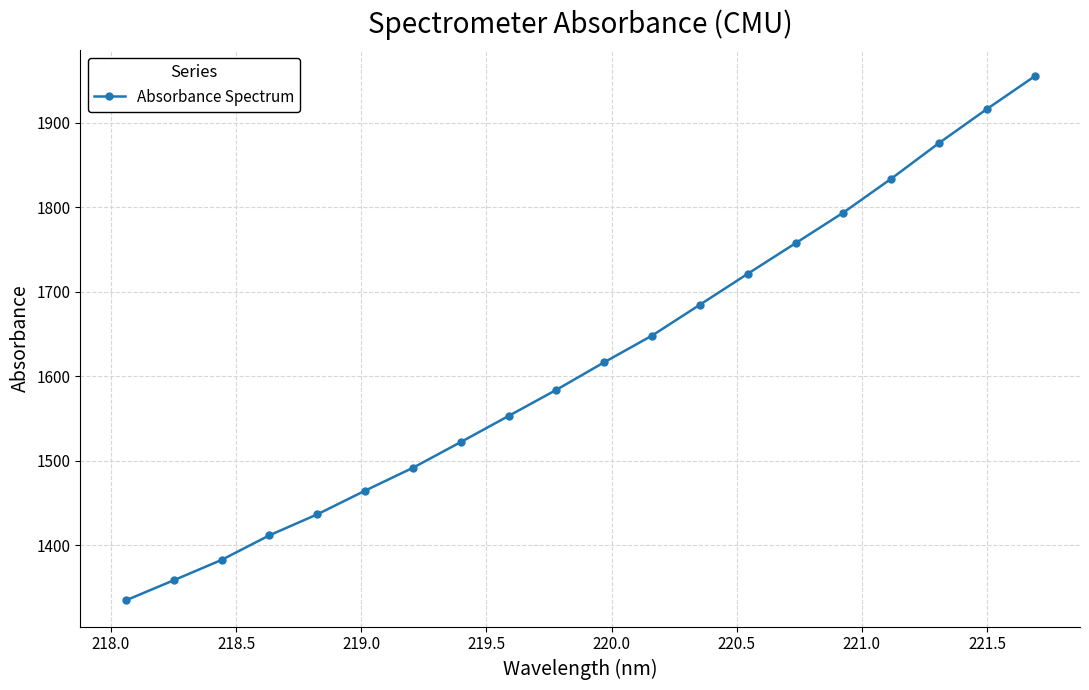

What is the value of the 18th point from the left?

1875.8